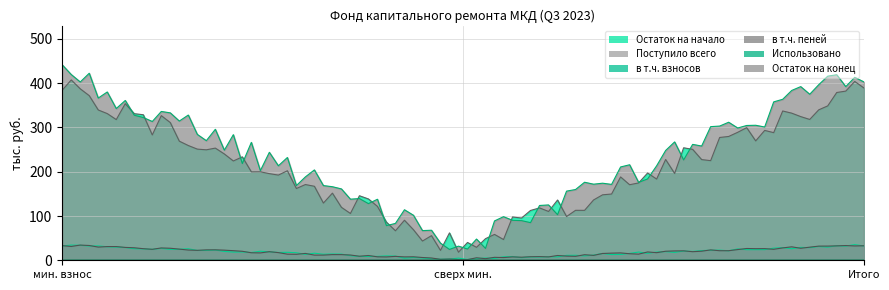

What is the label of the 1st point from the right?

Итого